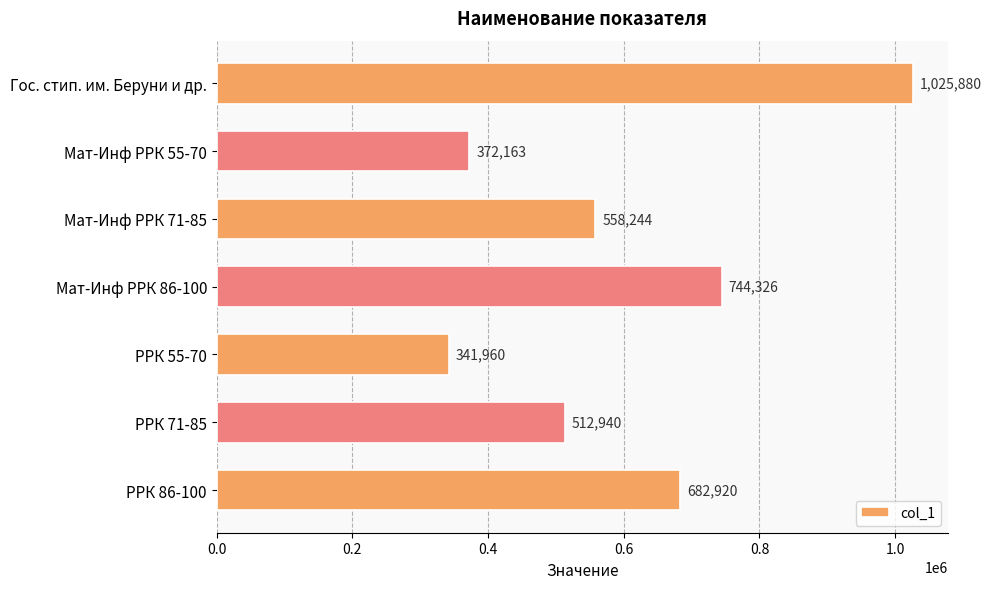

What is the sum of all values?

4238433